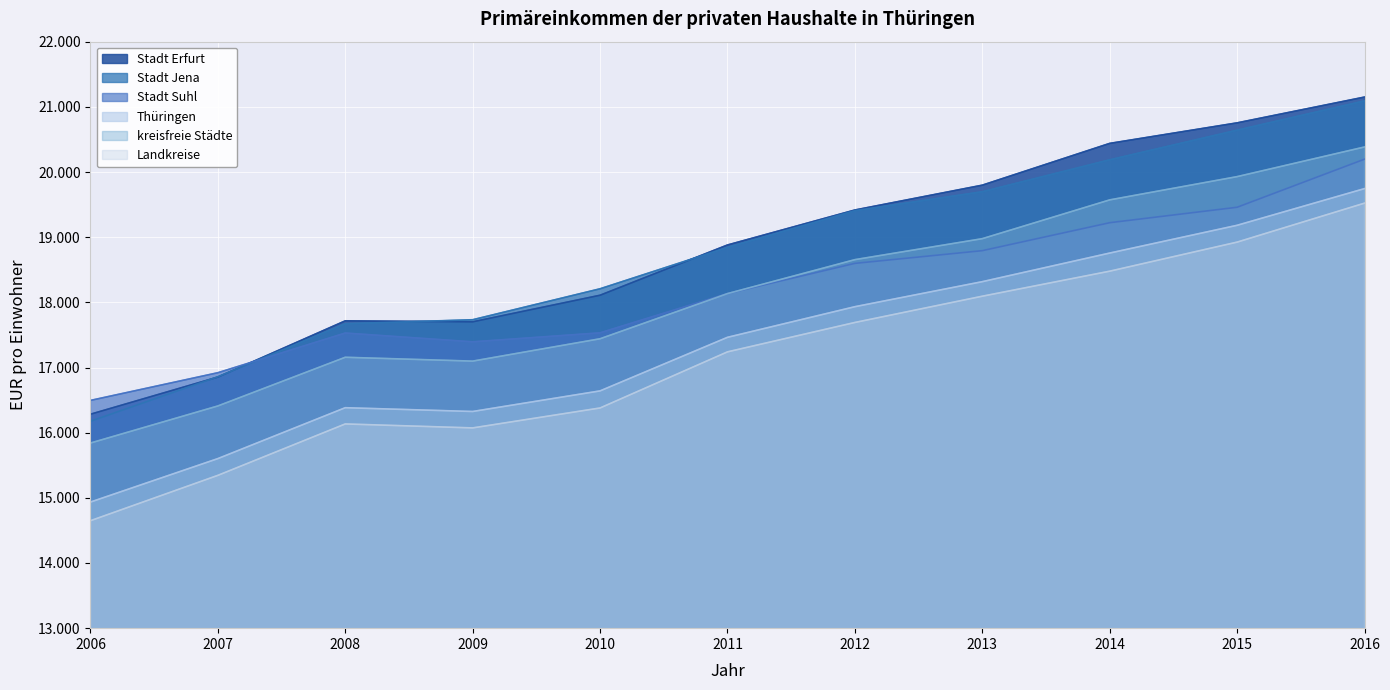

True or false: Stadt Jena and Thüringen intersect in this chart.

False